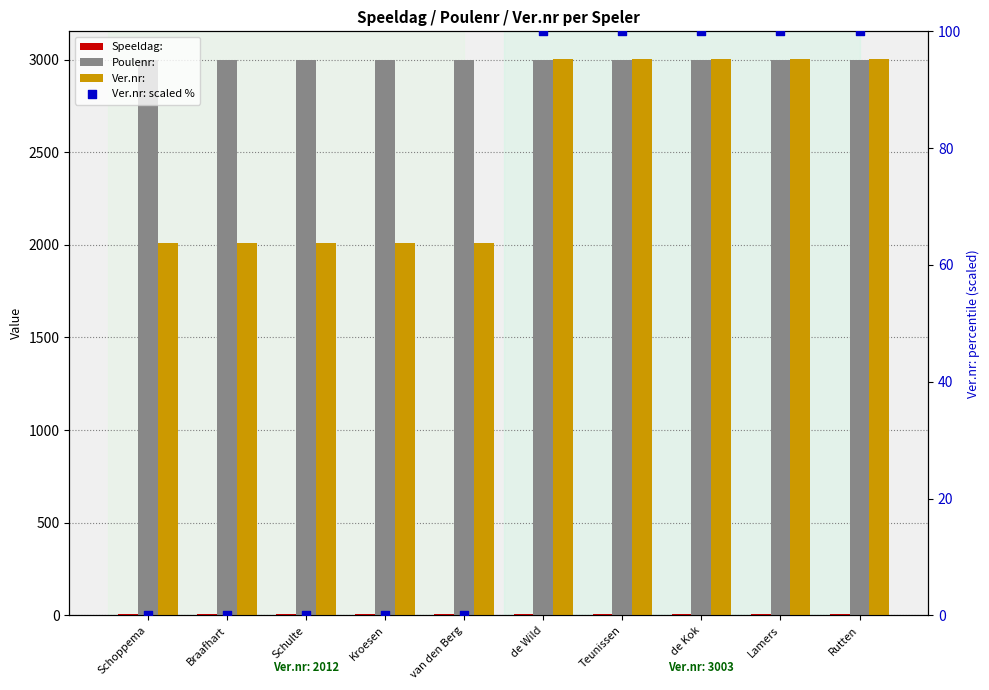

Which series reaches the maximum Y coordinate?

Ver.nr: